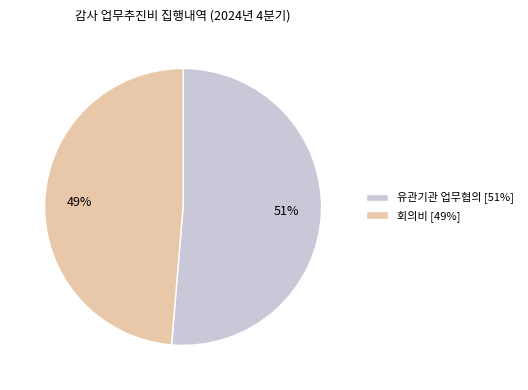

To the nearest percent, what percentage of the pie is 회의비 [49%]?

49%